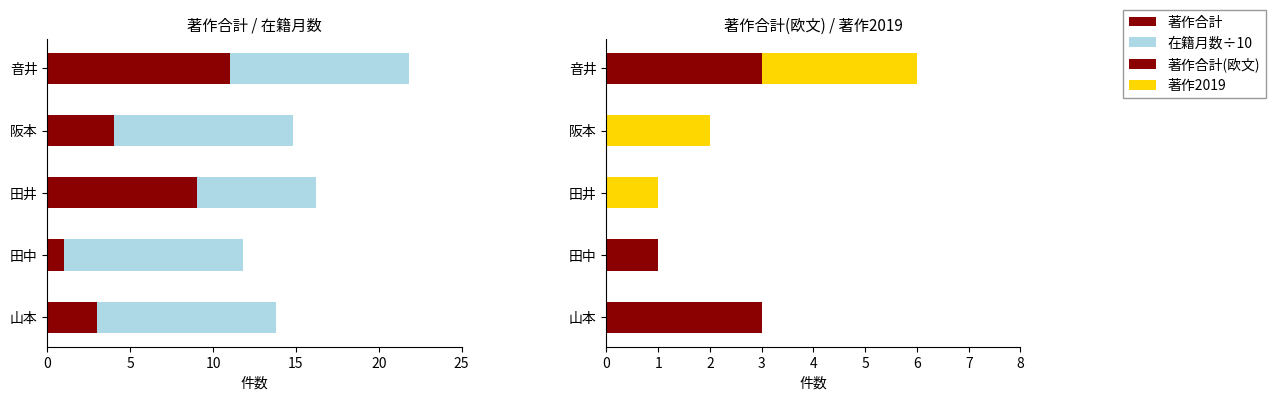

What is the average value of the 著作合計 series?

5.6